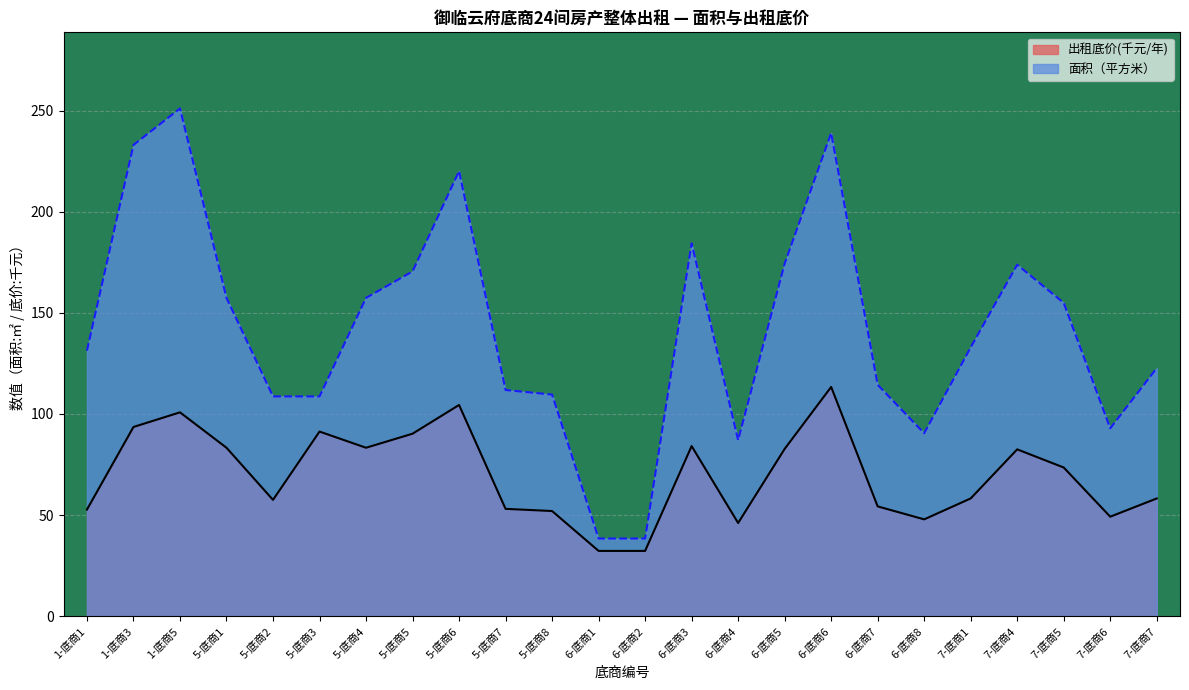

How many categories are shown in the chart?

24